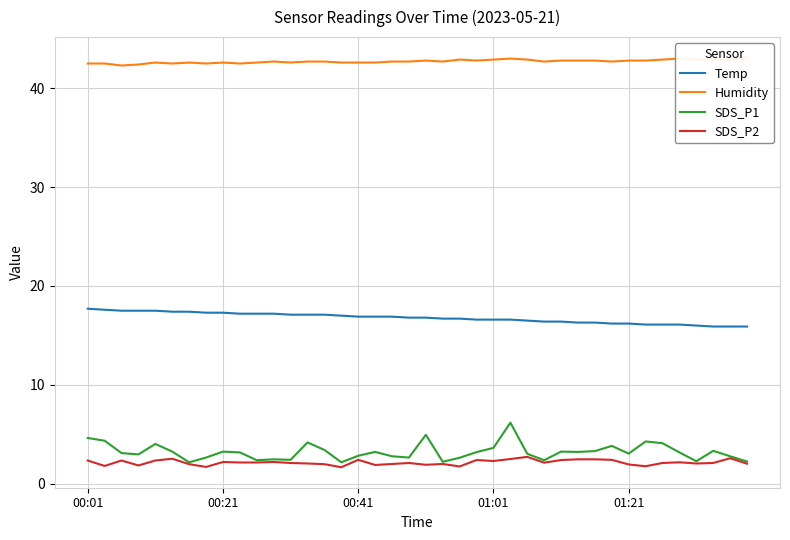

What are all the series names shown in the legend?

Temp, Humidity, SDS_P1, SDS_P2